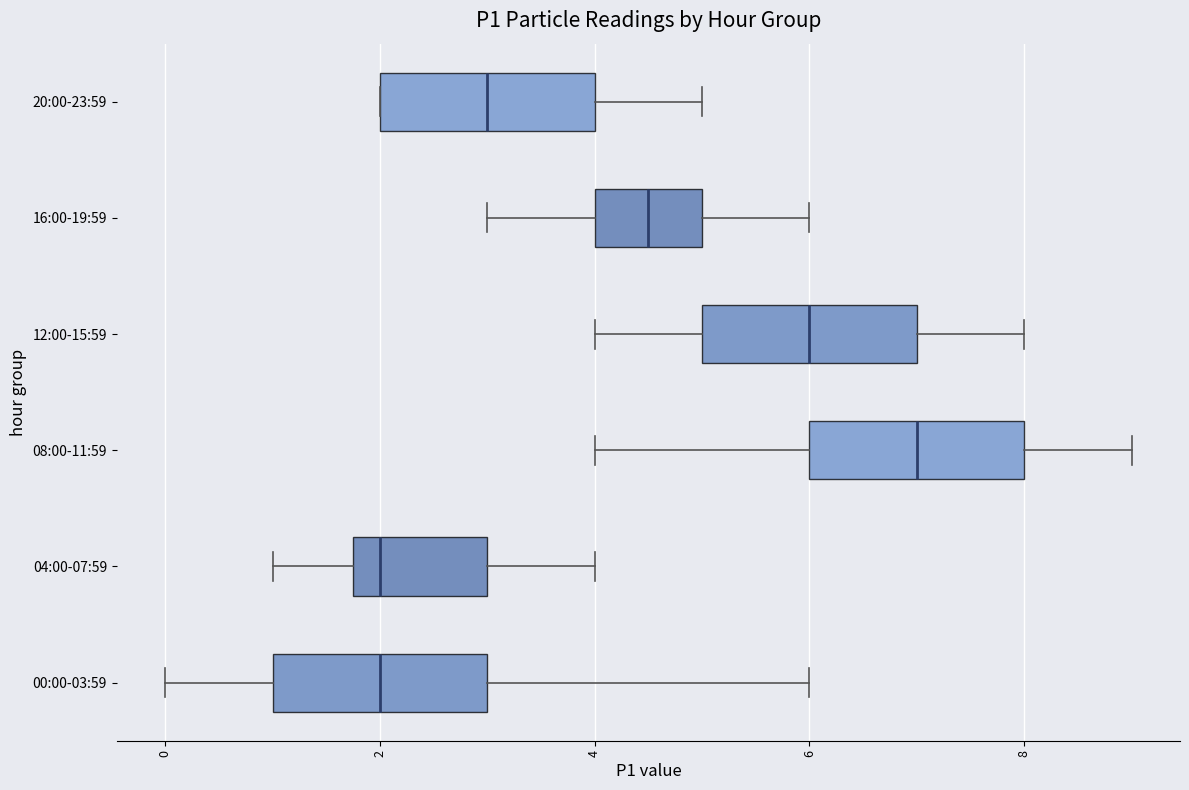

Where is the left edge of the box for 20:00-23:59 on the x-axis? The values are not printed on the chart, so give them approximately, as read against the axis.

2.0